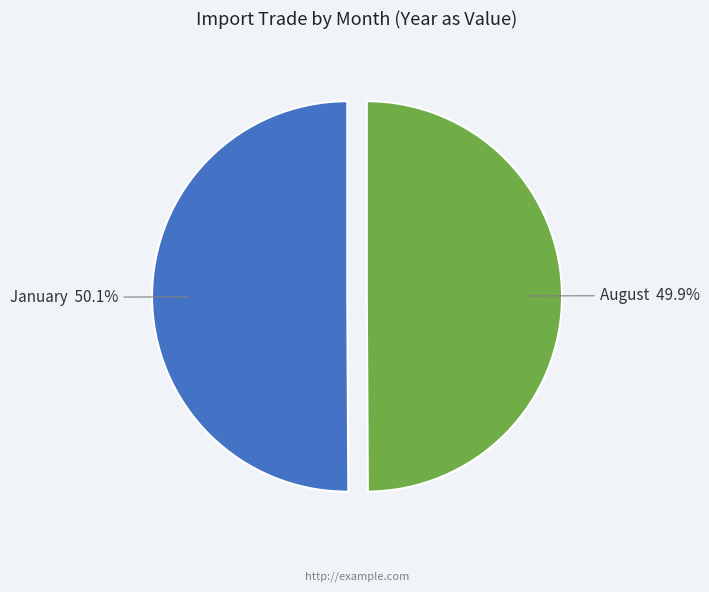

To the nearest percent, what is the average slice percentage?

50%